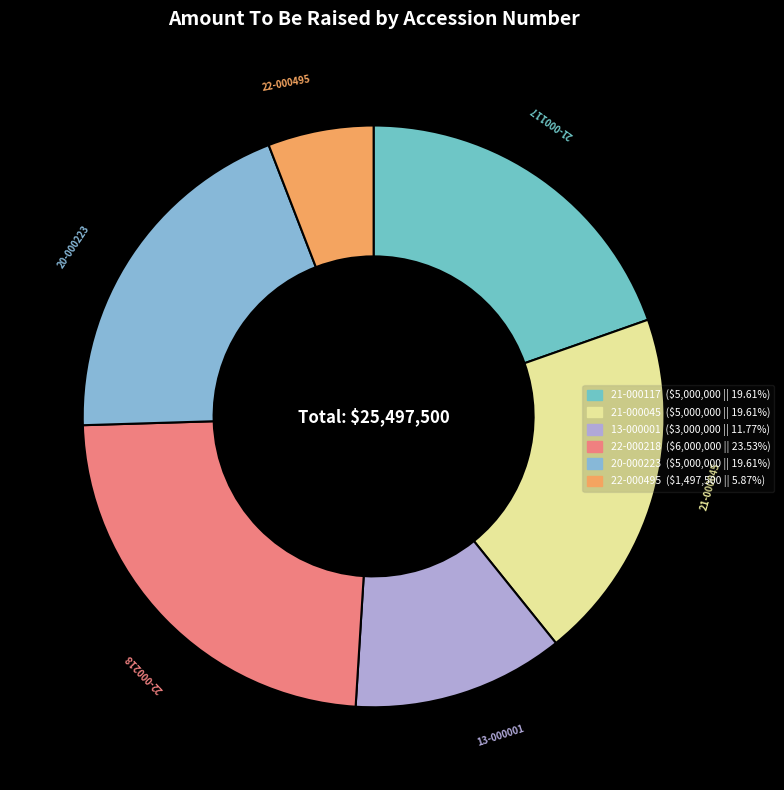

Combined, do 20-000223 and 22-000218 account for over 50%?

No